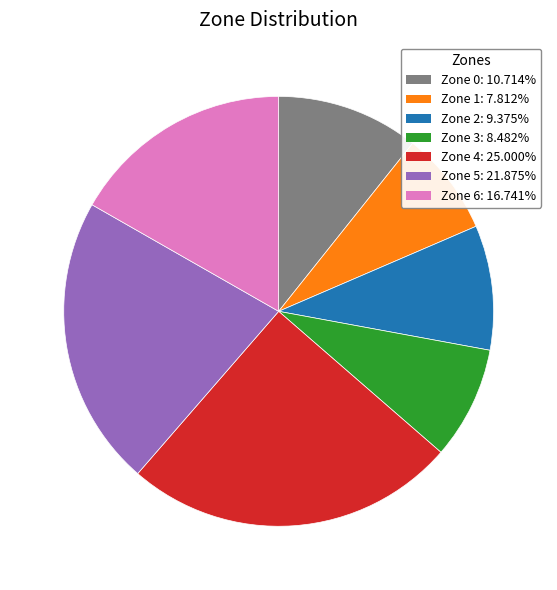

Approximately how many times larger is the value at Zone 1 compared to Zone 5?

0.4